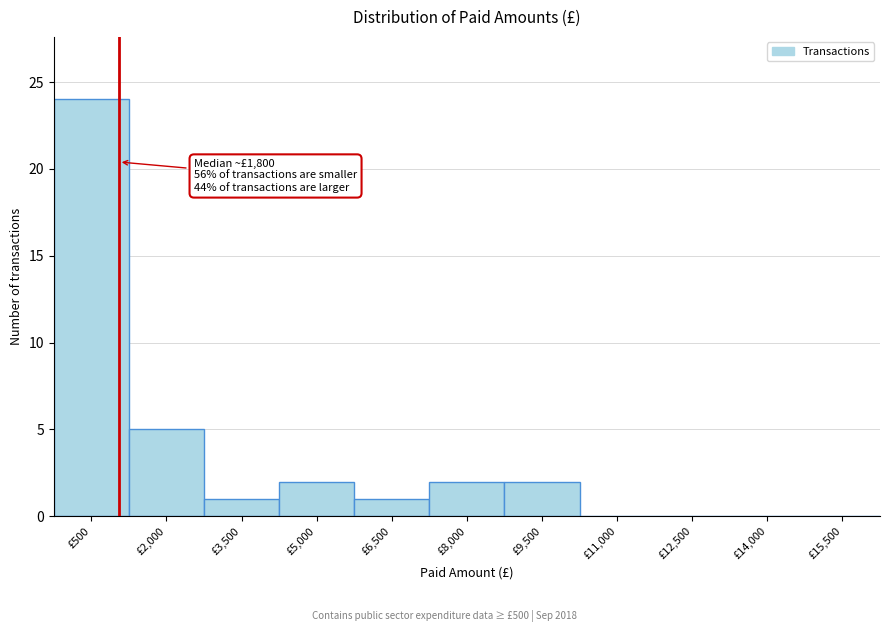

Reading right to left, transcribe all the data shown in this chart.

£15,500=0	£14,000=0	£12,500=0	£11,000=0	£9,500=2	£8,000=2	£6,500=1	£5,000=2	£3,500=1	£2,000=5	£500=24